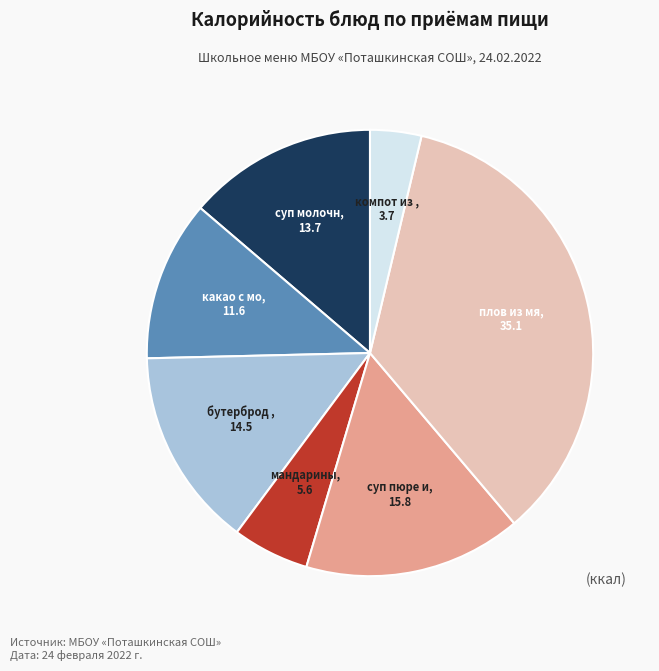

Is there any slice that represents more than half of the pie?

No